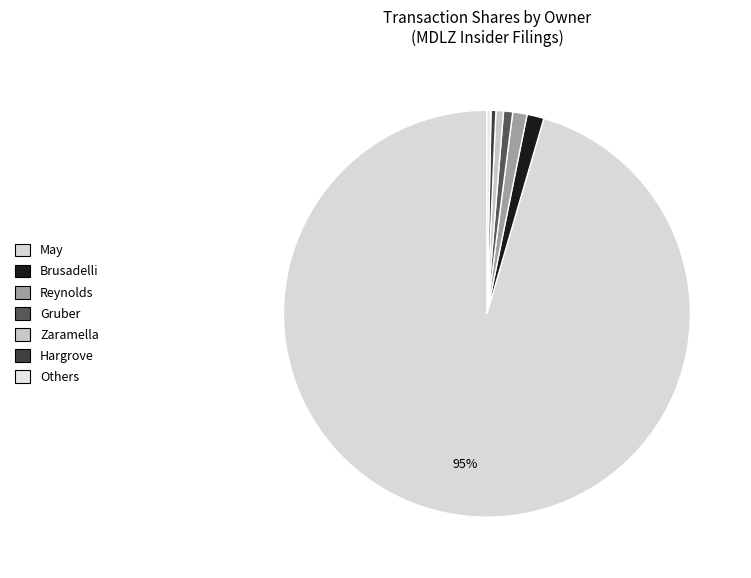

Does any single category account for the majority?

Yes